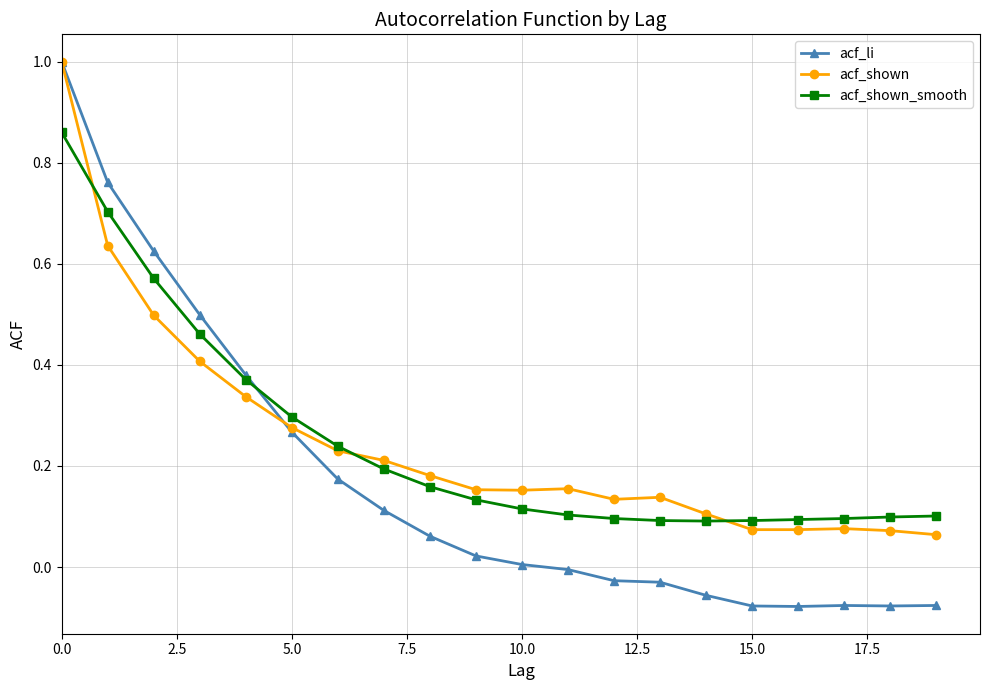

Which series has the widest spread of values?

acf_li